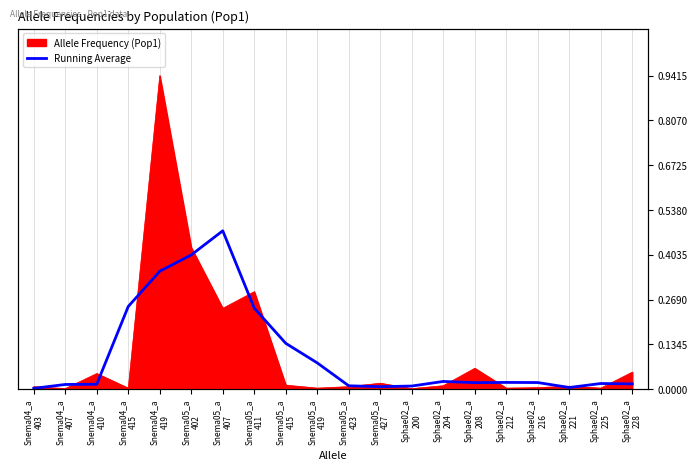

How many data points does each series have?

20